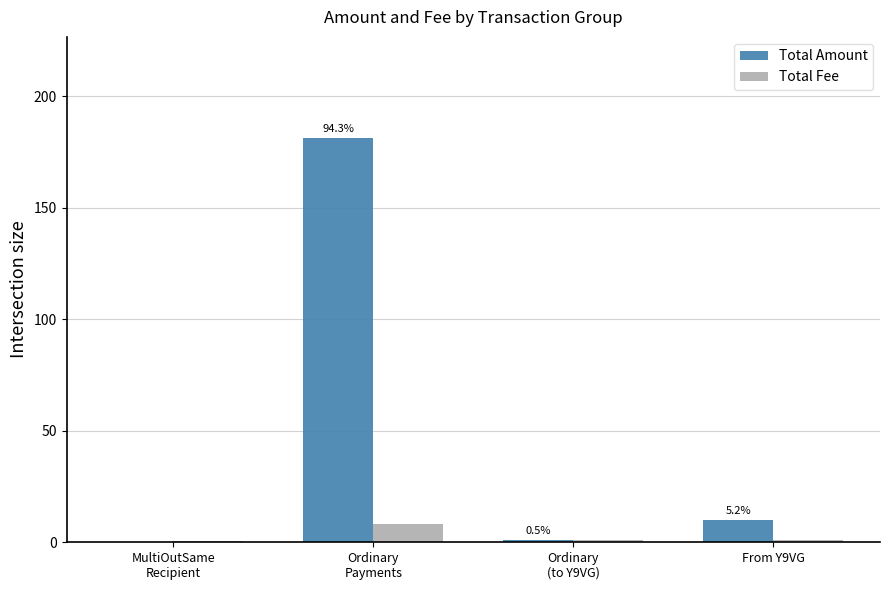

What is the greatest value displayed?

181.3